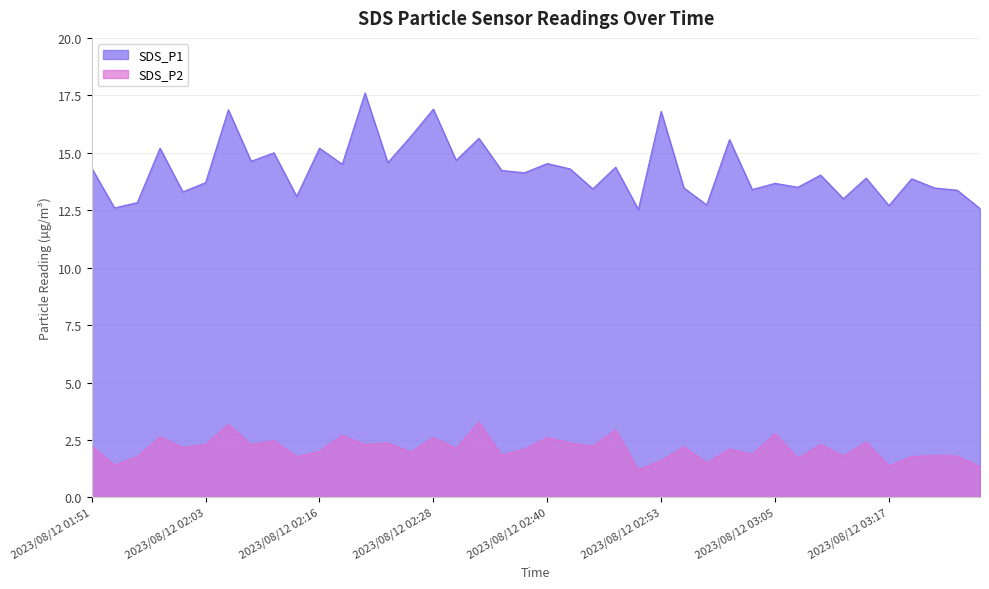

In SDS_P2, how many points are lower than both neighbors (excluding endpoints)?

15